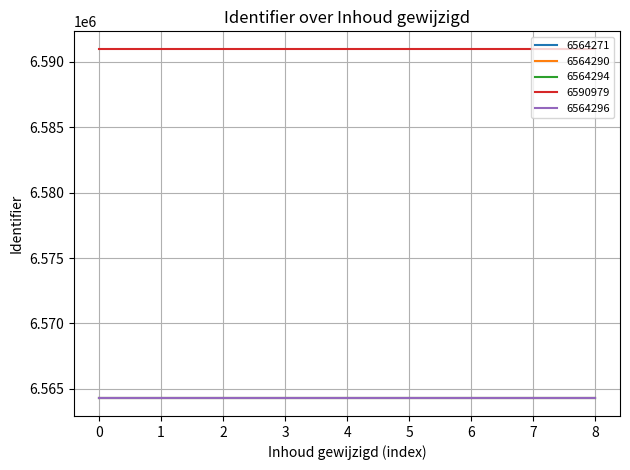

What is the spread (max minus min) of values at 5?

26708